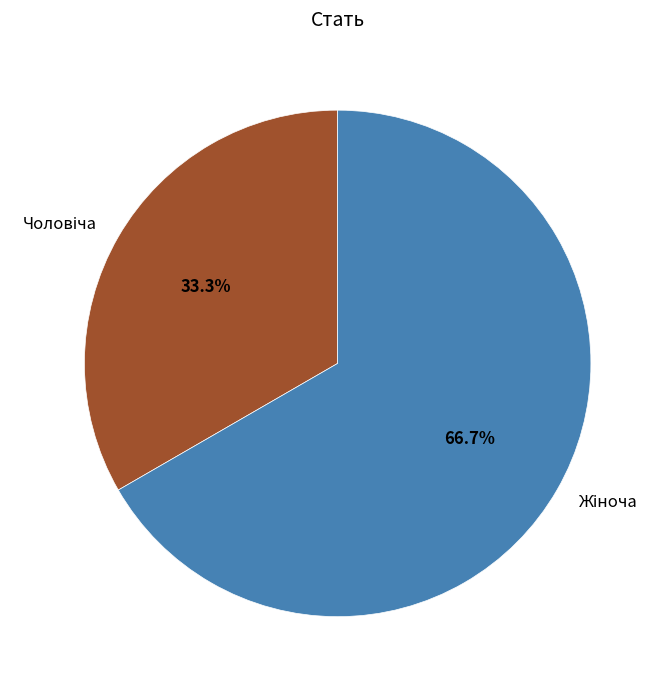

Does any single category account for the majority?

Yes